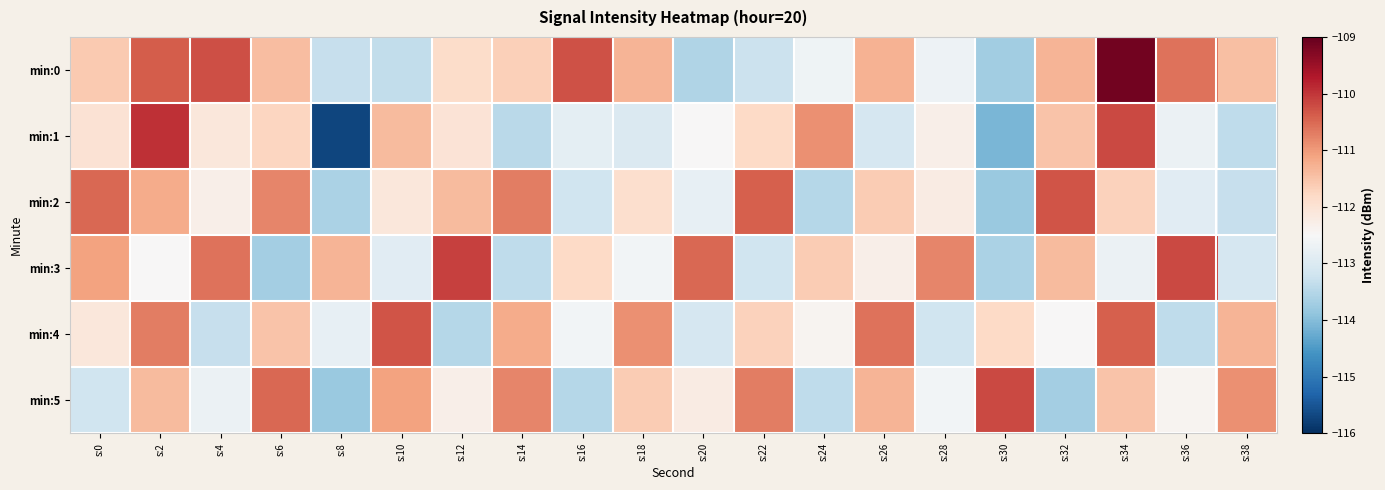

Reading left to right, what are all the values shown in this chart?

min:0: s:0=-111.6	s:2=-110.4	s:4=-110.2	s:6=-111.4	s:8=-113.3	s:10=-113.4	s:12=-111.9	s:14=-111.7	s:16=-110.3	s:18=-111.3	s:20=-113.6	s:22=-113.3	s:24=-112.7	s:26=-111.3	s:28=-112.7	s:30=-113.7	s:32=-111.3	s:34=-109.1	s:36=-110.6	s:38=-111.4
min:1: s:0=-112.0	s:2=-109.9	s:4=-112.1	s:6=-111.7	s:8=-115.7	s:10=-111.4	s:12=-112.0	s:14=-113.4	s:16=-112.9	s:18=-113.0	s:20=-112.5	s:22=-111.8	s:24=-110.9	s:26=-113.1	s:28=-112.3	s:30=-114.1	s:32=-111.5	s:34=-110.2	s:36=-112.7	s:38=-113.4
min:2: s:0=-110.5	s:2=-111.2	s:4=-112.3	s:6=-110.8	s:8=-113.6	s:10=-112.1	s:12=-111.4	s:14=-110.7	s:16=-113.2	s:18=-111.9	s:20=-112.8	s:22=-110.4	s:24=-113.5	s:26=-111.6	s:28=-112.2	s:30=-113.8	s:32=-110.3	s:34=-111.7	s:36=-112.9	s:38=-113.3
min:3: s:0=-111.1	s:2=-112.5	s:4=-110.6	s:6=-113.7	s:8=-111.3	s:10=-112.9	s:12=-110.1	s:14=-113.4	s:16=-111.8	s:18=-112.6	s:20=-110.5	s:22=-113.2	s:24=-111.6	s:26=-112.3	s:28=-110.8	s:30=-113.6	s:32=-111.4	s:34=-112.7	s:36=-110.2	s:38=-113.1
min:4: s:0=-112.1	s:2=-110.7	s:4=-113.3	s:6=-111.5	s:8=-112.8	s:10=-110.3	s:12=-113.5	s:14=-111.2	s:16=-112.6	s:18=-110.9	s:20=-113.1	s:22=-111.7	s:24=-112.4	s:26=-110.6	s:28=-113.2	s:30=-111.8	s:32=-112.5	s:34=-110.4	s:36=-113.4	s:38=-111.3
min:5: s:0=-113.2	s:2=-111.4	s:4=-112.7	s:6=-110.5	s:8=-113.8	s:10=-111.1	s:12=-112.3	s:14=-110.8	s:16=-113.5	s:18=-111.6	s:20=-112.2	s:22=-110.7	s:24=-113.4	s:26=-111.3	s:28=-112.6	s:30=-110.2	s:32=-113.7	s:34=-111.5	s:36=-112.4	s:38=-110.9